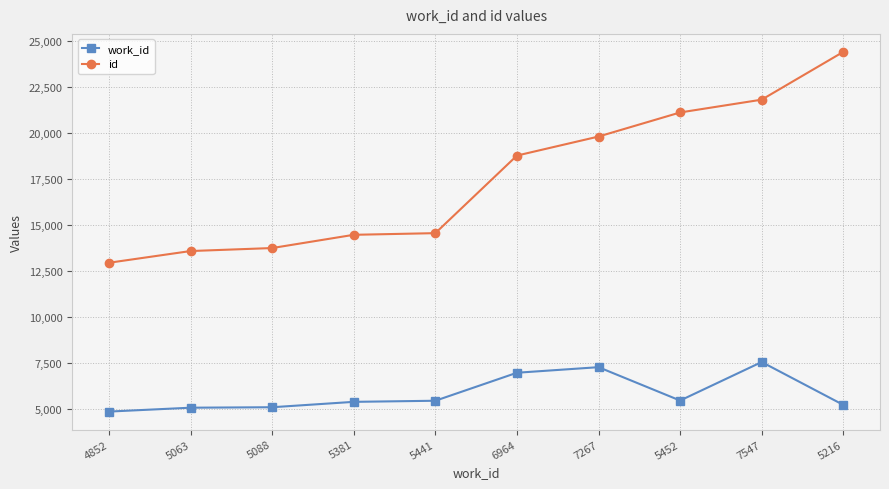

How many lines are shown in the chart?

2